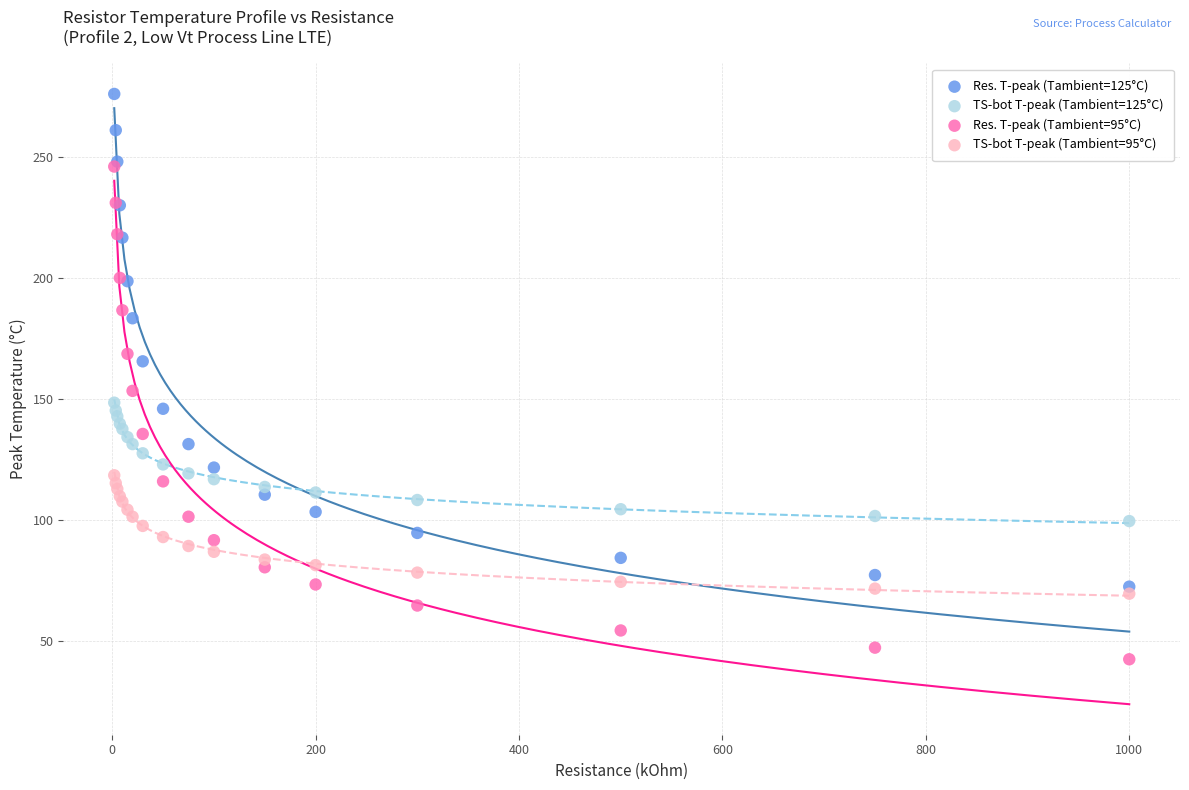

What are all the series names shown in the legend?

Res. T-peak (Tambient=125°C), TS-bot T-peak (Tambient=125°C), Res. T-peak (Tambient=95°C), TS-bot T-peak (Tambient=95°C)